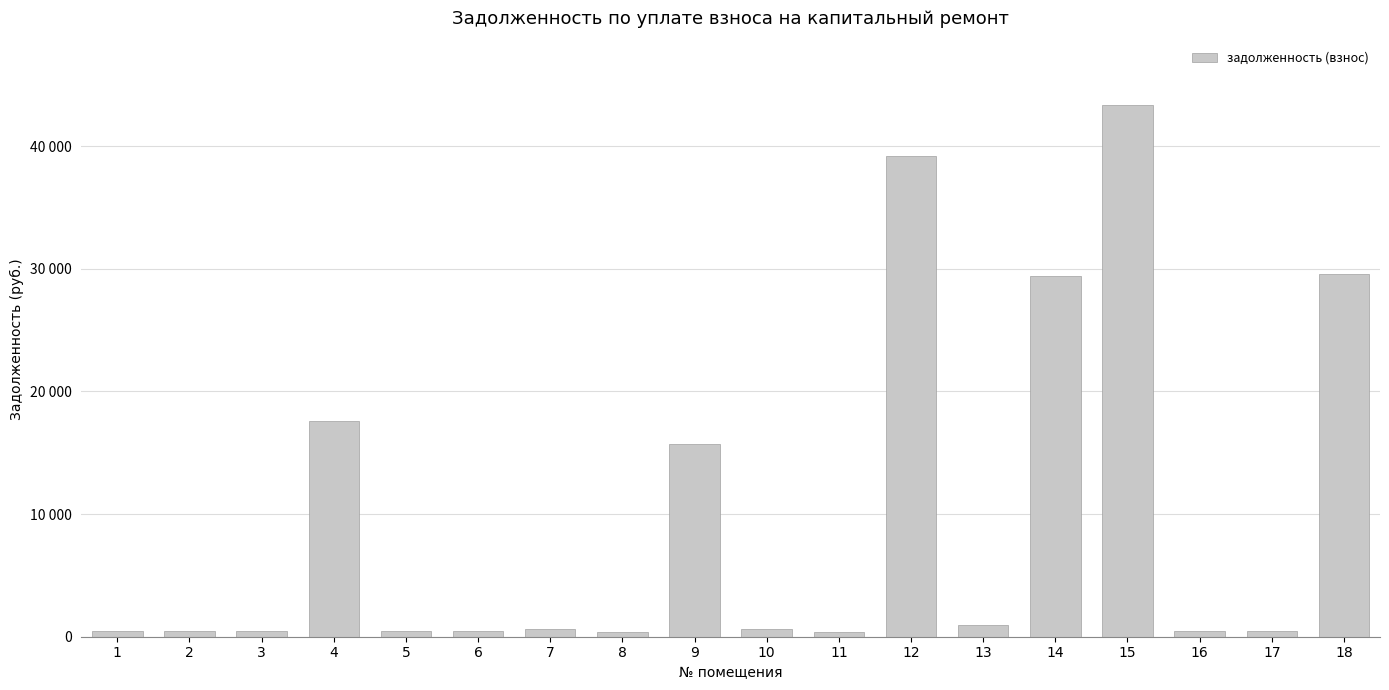

What is the value of the 4th bar from the left?

17586.6